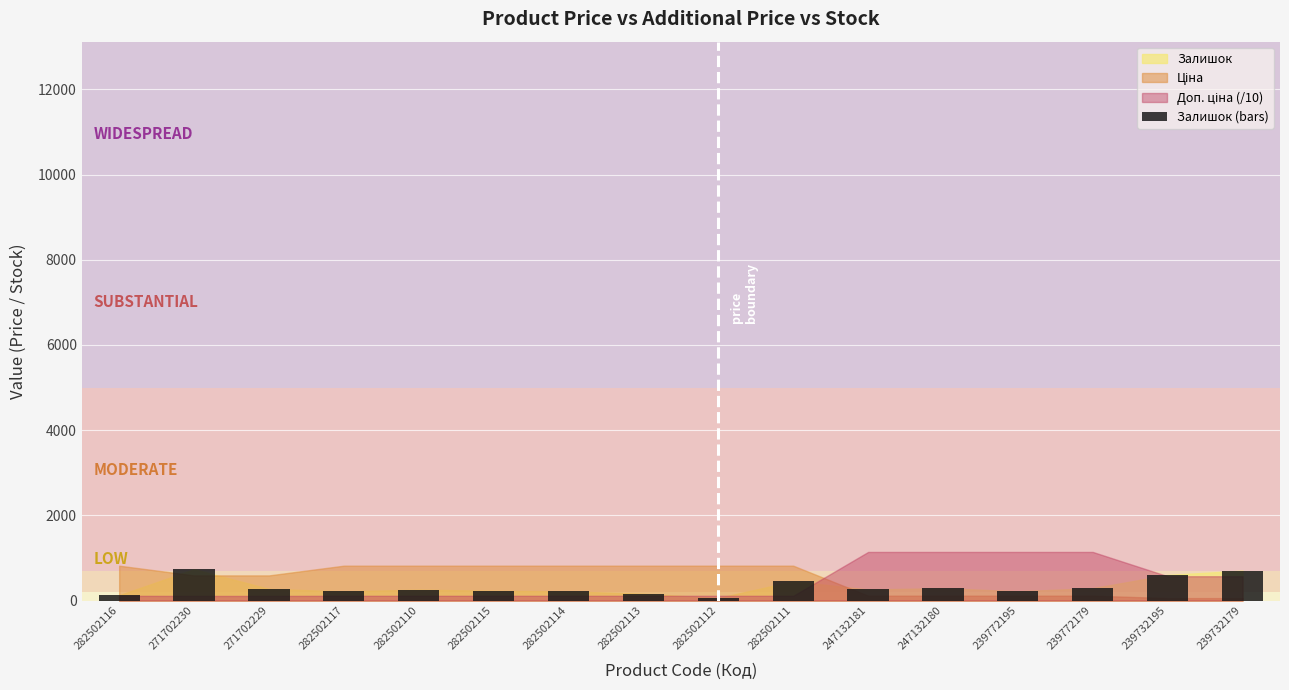

What is the difference between the maximum and minimum values?

675